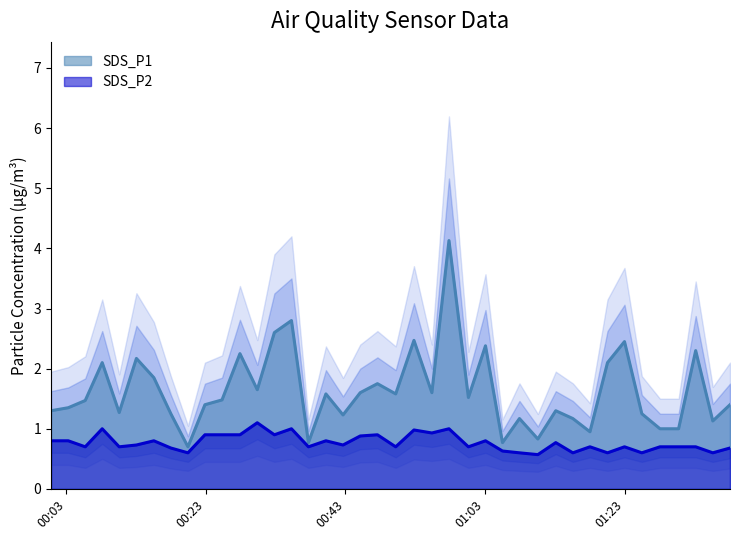

Is the value of SDS_P1 at 27 greater than the value of SDS_P2 at 31?

Yes